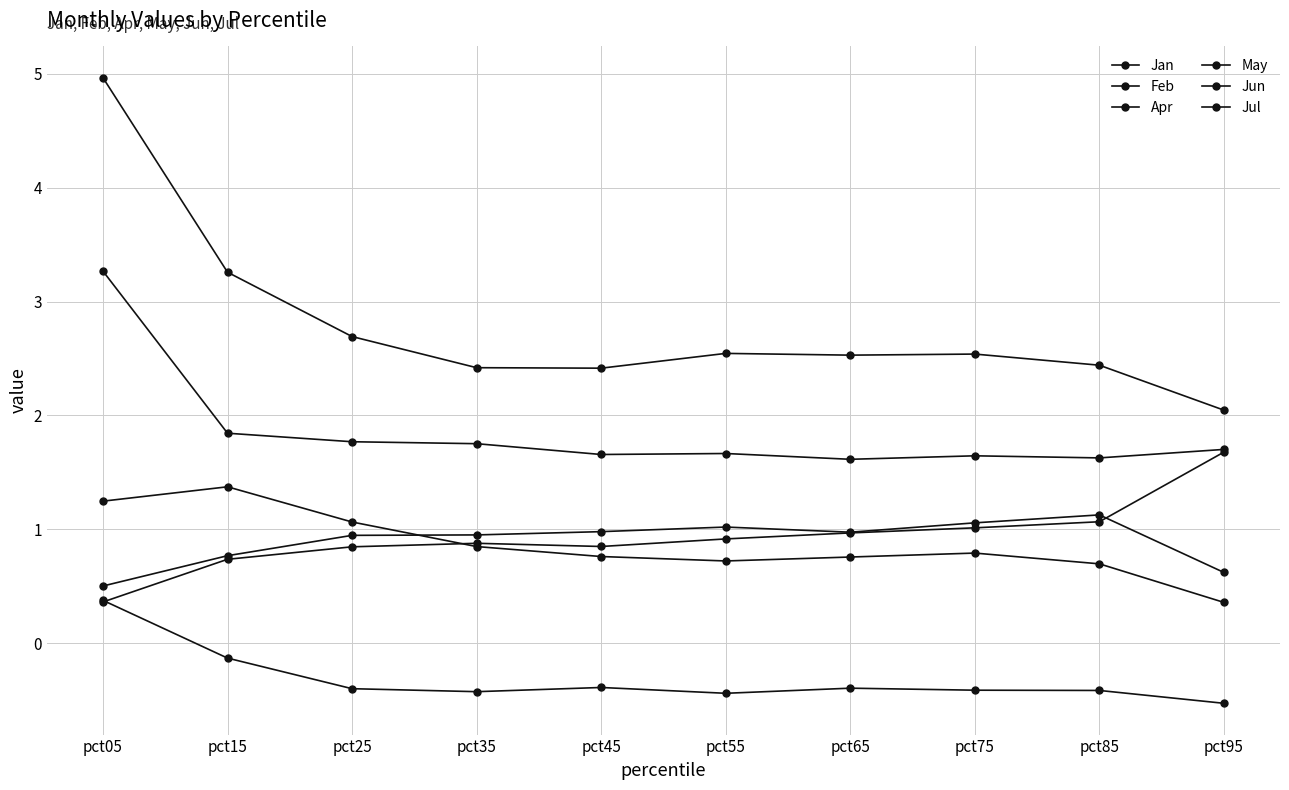

Which series has the largest range (max minus min)?

Jul